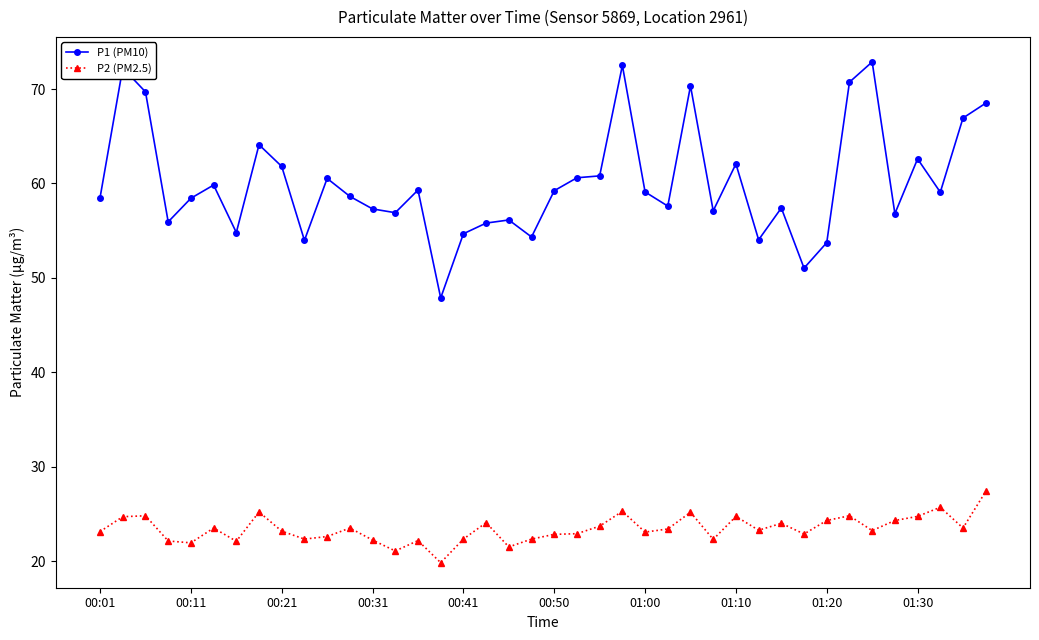

Which series has the widest spread of values?

P1 (PM10)